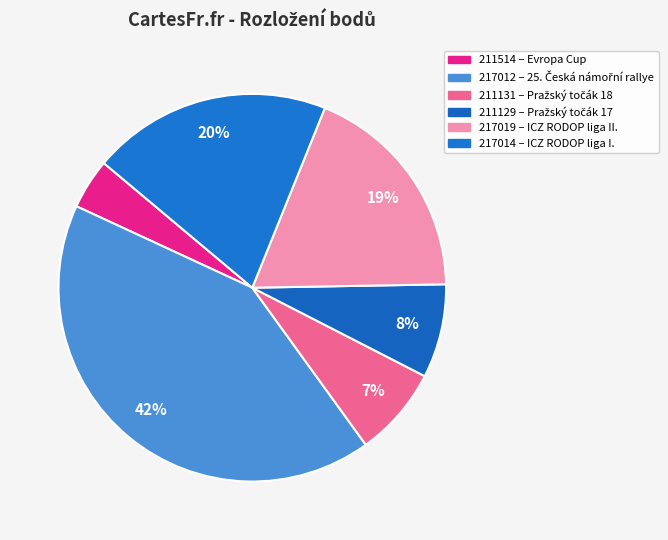

To the nearest percent, what is the difference between the largest and smallest slice percentages?

38%